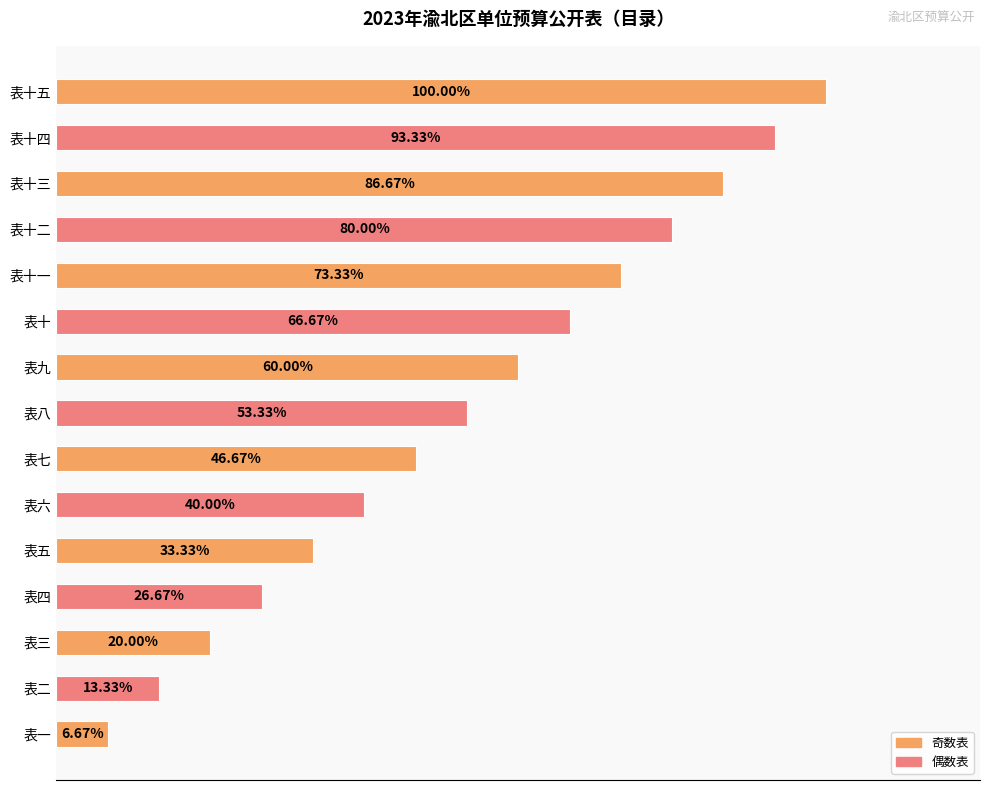

Which category has the lowest value across all series?

表一